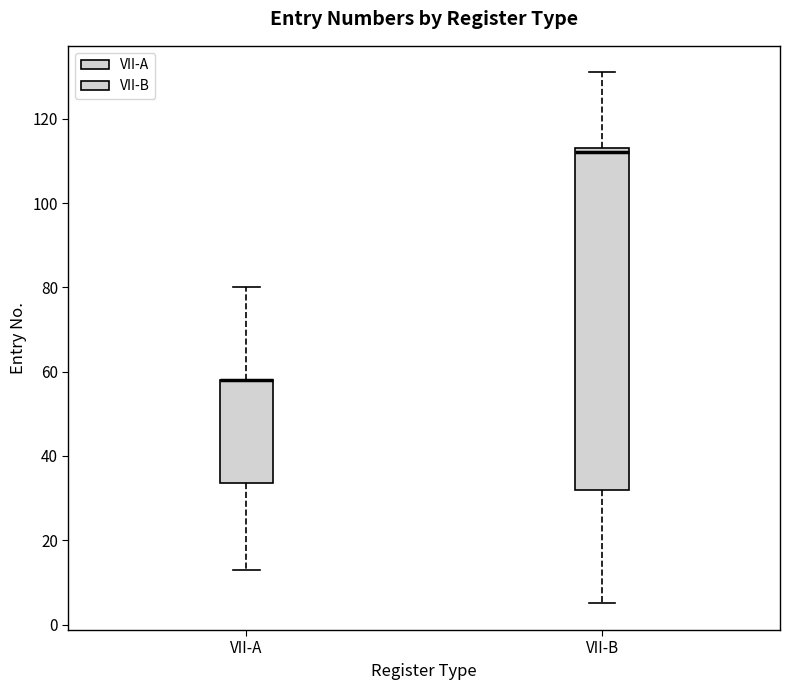

Reading left to right, read every box against the y-axis: the position of its median line, the range the box covers, and the ends of its whiskers. The values are not printed on the chart, so give them approximately, as read against the axis.

VII-A: median 58 (drawn on the box's upper edge), box 34 to 58, whiskers 14 to 80
VII-B: median 112, box 32 to 114, whiskers 6 to 132